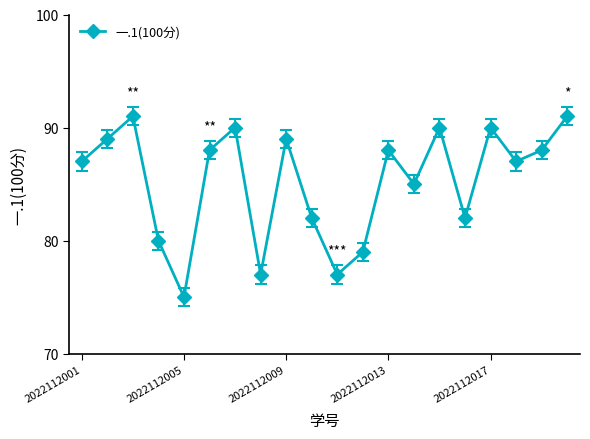

How many points are lower than both their immediate neighbors (excluding endpoints)?

6